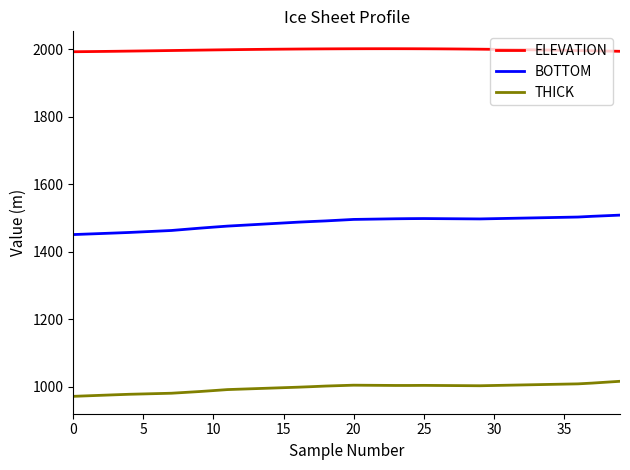

List the series in order of their peak value, highest first.

ELEVATION, BOTTOM, THICK